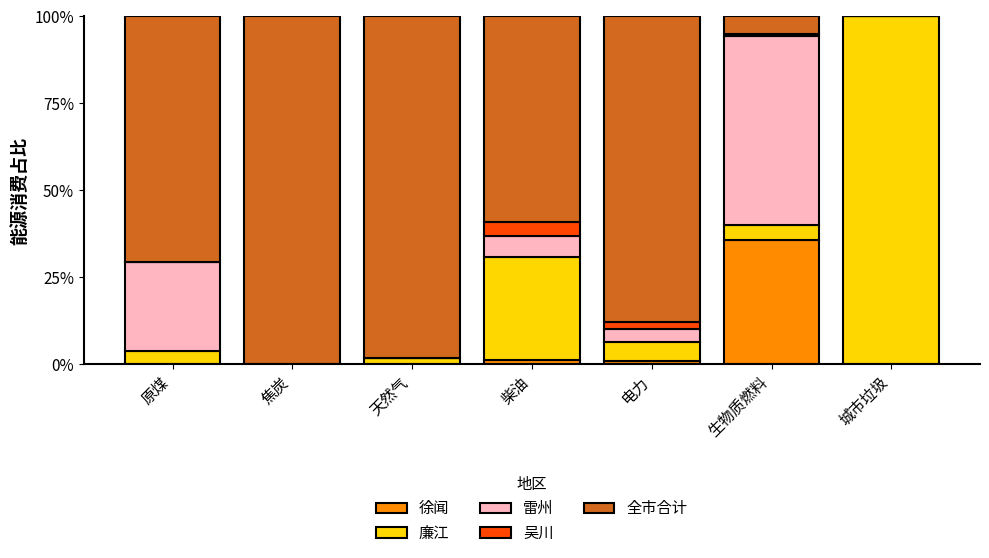

Which category has the highest value in the 徐闻 series?

生物质燃料